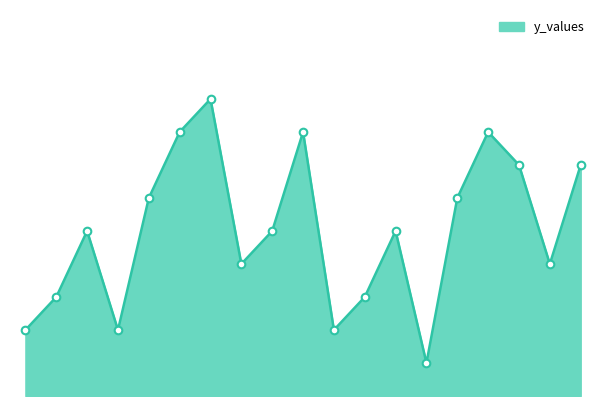

Does the chart have visible grid lines?

No